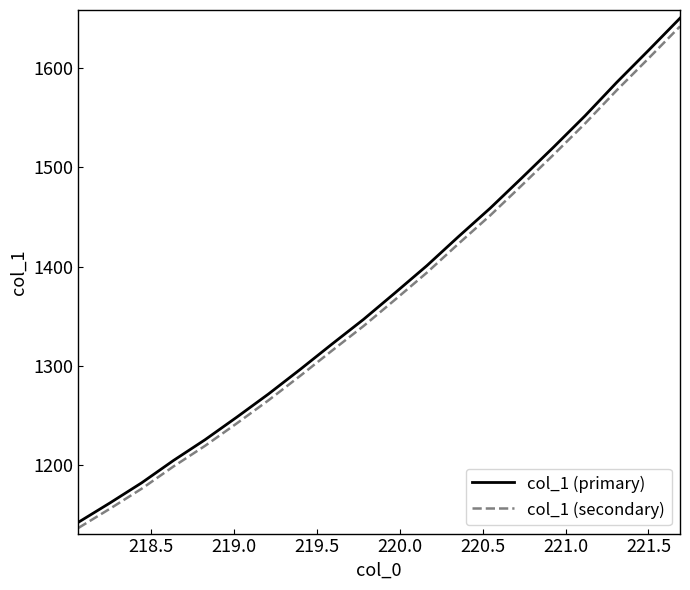

Which series has the widest spread of values?

col_1 (primary)